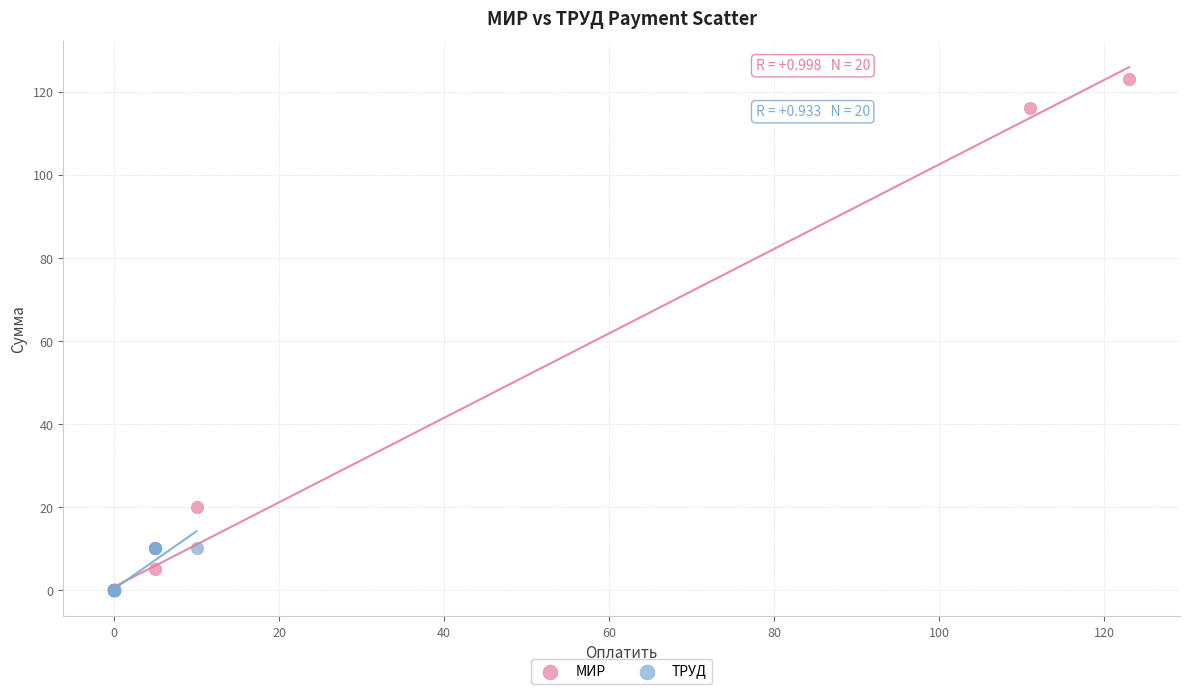

What are all the series names shown in the legend?

МИР, ТРУД